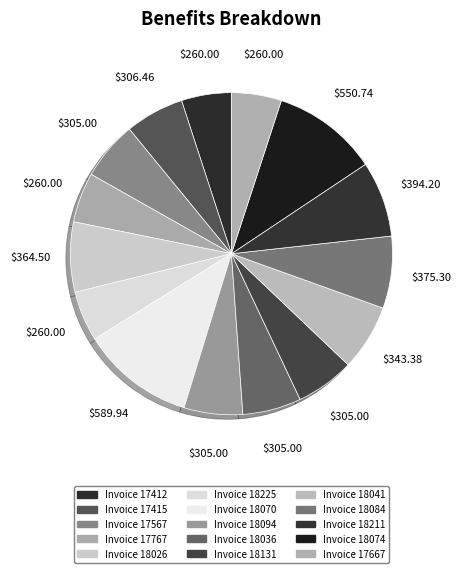

How many segments does this pie chart have?

15